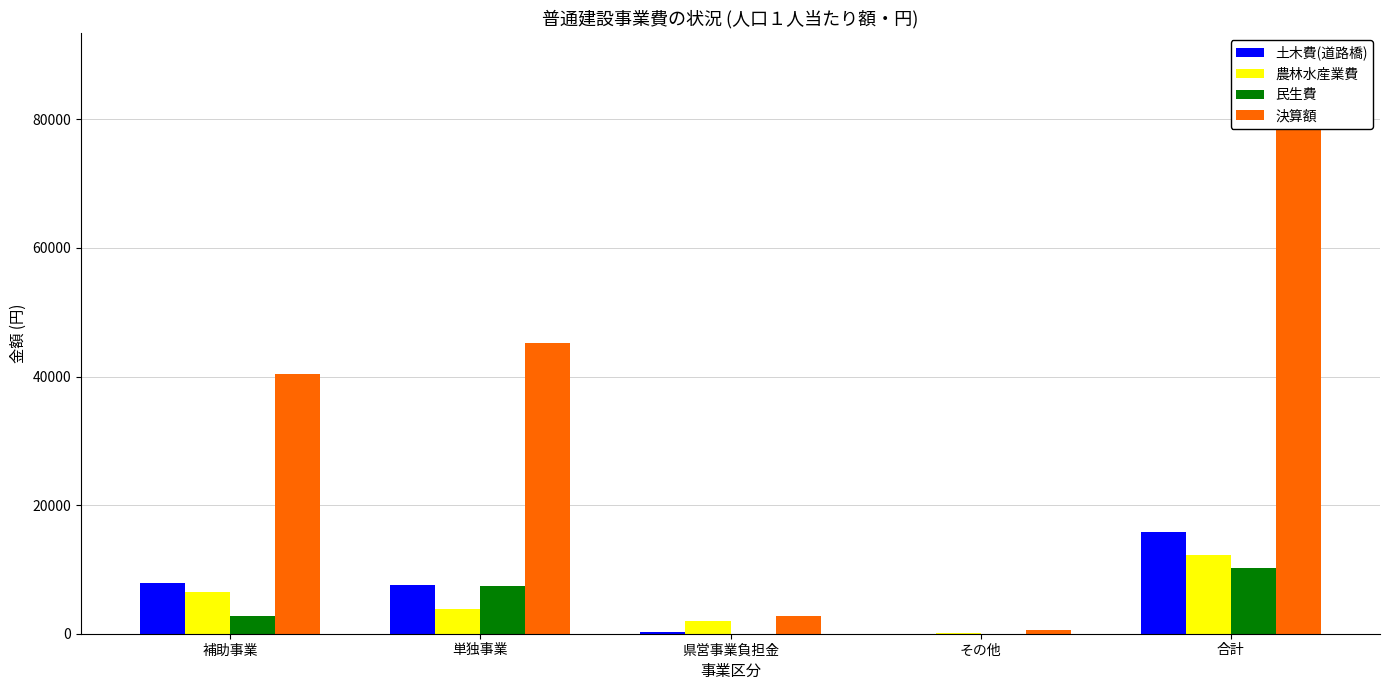

At how many categories does at least one series exceed 21460?

3